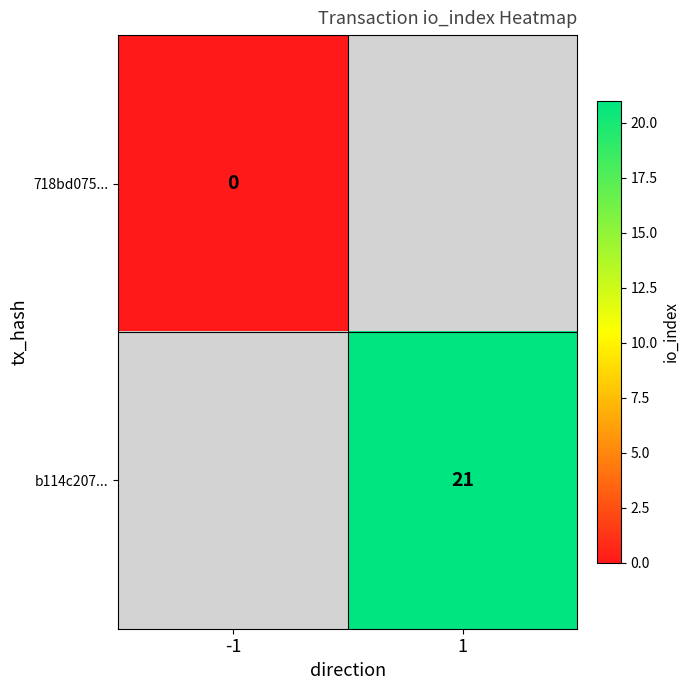

The b114c207... series shows 21 at 1. True or false?

True